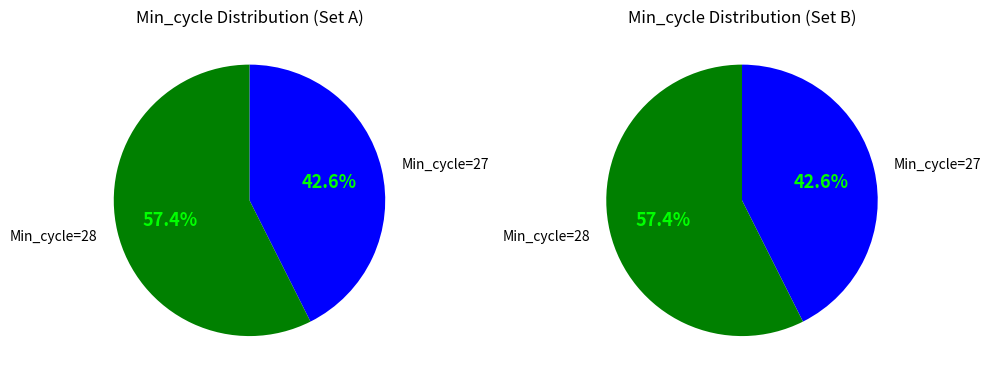

Does 27 represent more than half of the total?

No